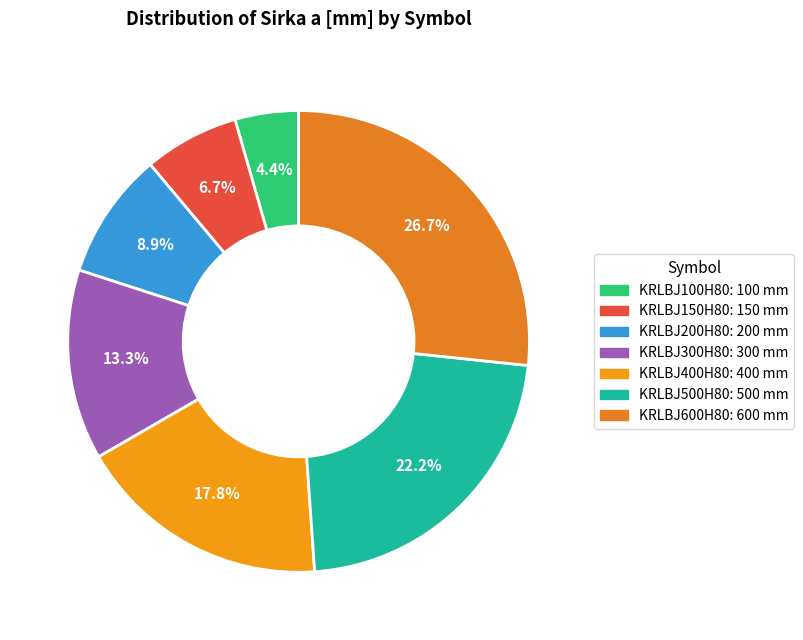

To the nearest percent, what is the difference between the largest and smallest slice percentages?

22%